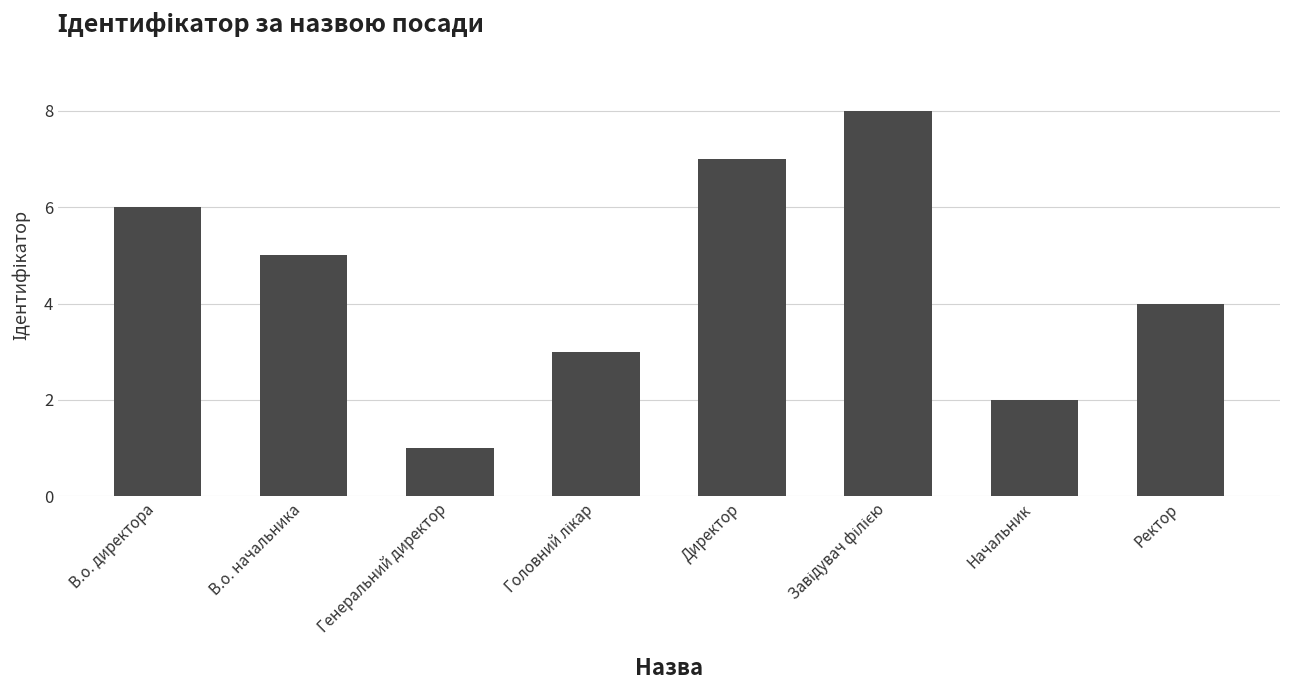

What is the ratio of the value at Директор to the value at В.о. начальника?

1.4